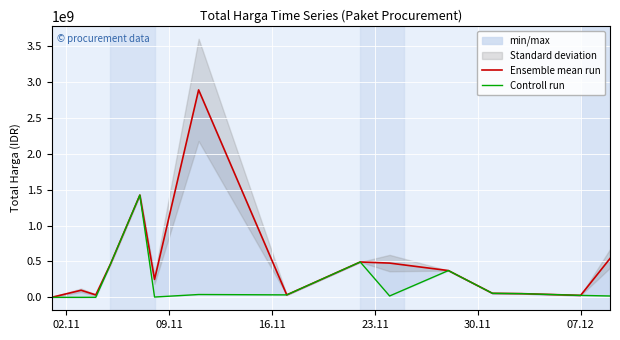

What is the maximum value for Ensemble mean run?

2892122000